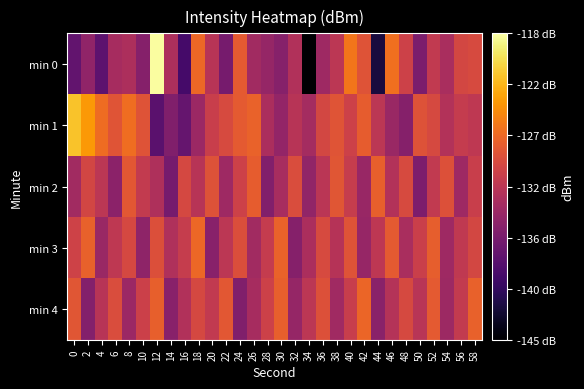

Rank the series by their maximum value, from lowest to highest.

min 2, min 4, min 3, min 1, min 0